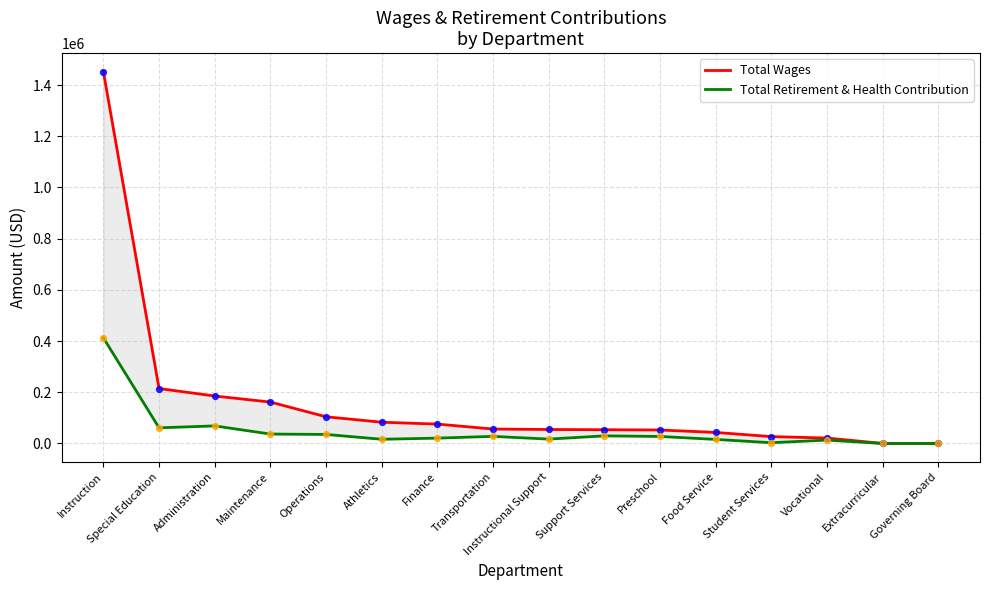

At which category is the sum across all series the highest?

Instruction